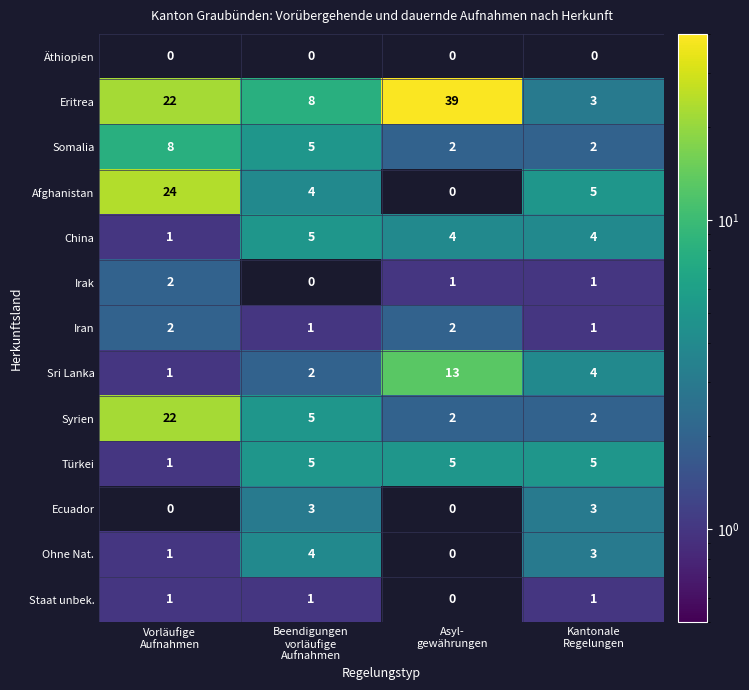

How many Türkei values are between 5 and 6?

3